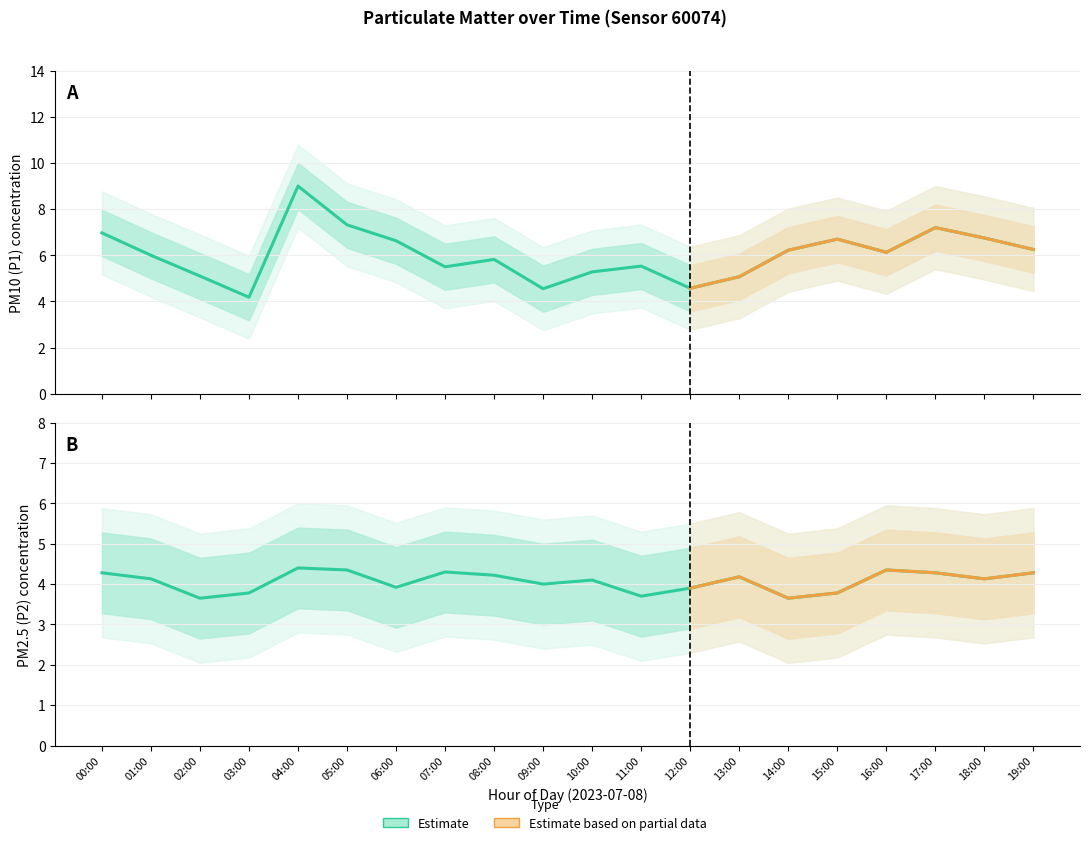

Reading left to right, what are all the values shown in this chart?

P1: 00:00=7.0	01:00=6.0	02:00=5.1	03:00=4.2	04:00=9.0	05:00=7.3	06:00=6.6	07:00=5.5	08:00=5.8	09:00=4.5	10:00=5.3	11:00=5.5	12:00=4.6	13:00=5.1	14:00=6.2	15:00=6.7	16:00=6.1	17:00=7.2	18:00=6.8	19:00=6.2
P2: 00:00=4.3	01:00=4.1	02:00=3.6	03:00=3.8	04:00=4.4	05:00=4.3	06:00=3.9	07:00=4.3	08:00=4.2	09:00=4.0	10:00=4.1	11:00=3.7	12:00=3.9	13:00=4.2	14:00=3.6	15:00=3.8	16:00=4.3	17:00=4.3	18:00=4.1	19:00=4.3